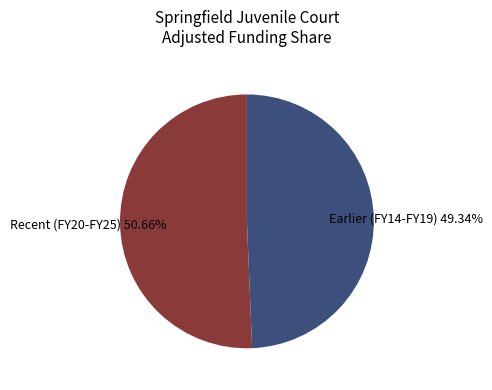

Is there any slice that represents more than half of the pie?

Yes